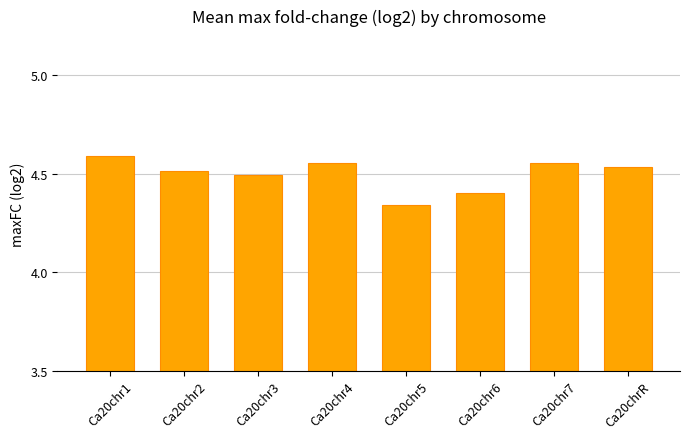

At which category does the chart reach its peak across all series?

Ca20chr1